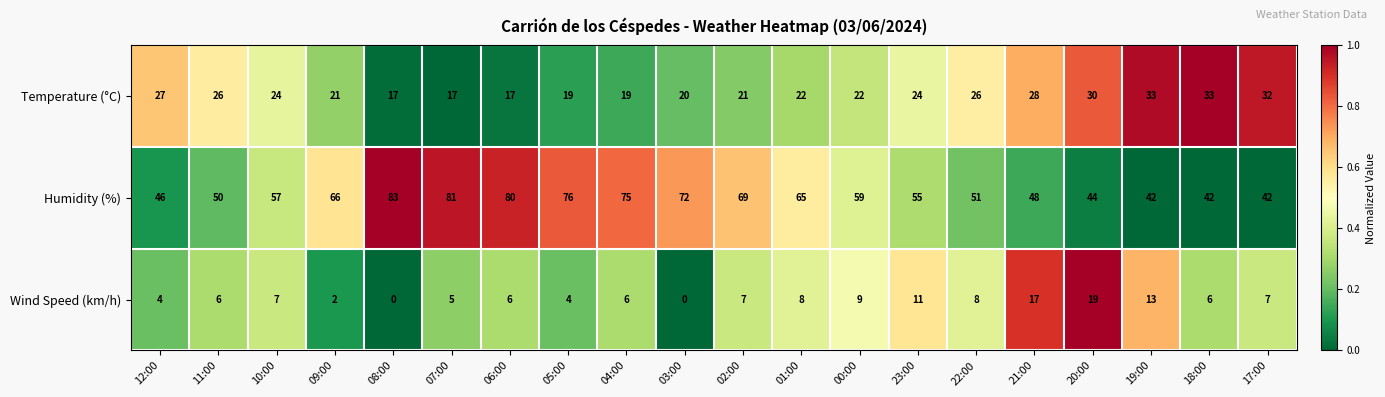

True or false: Temperature (°C) has a value of 22 at 01:00.

True